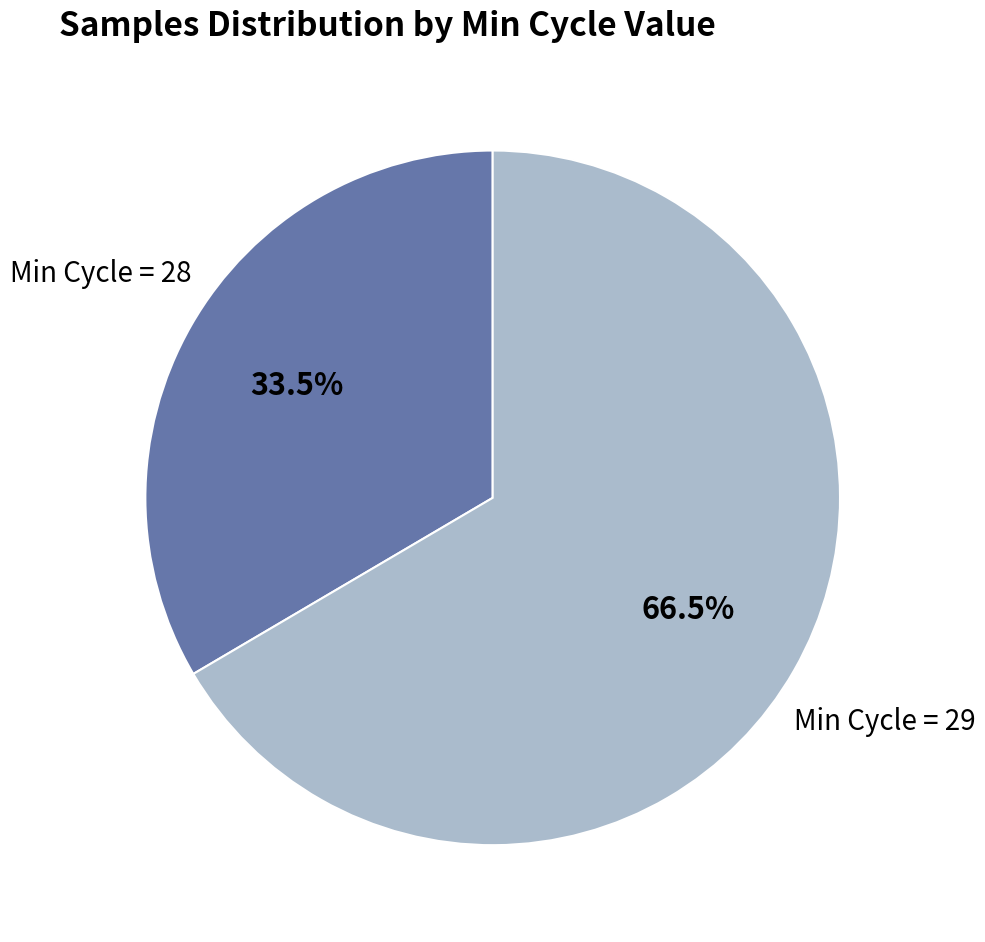

Is there a majority slice in this chart?

Yes